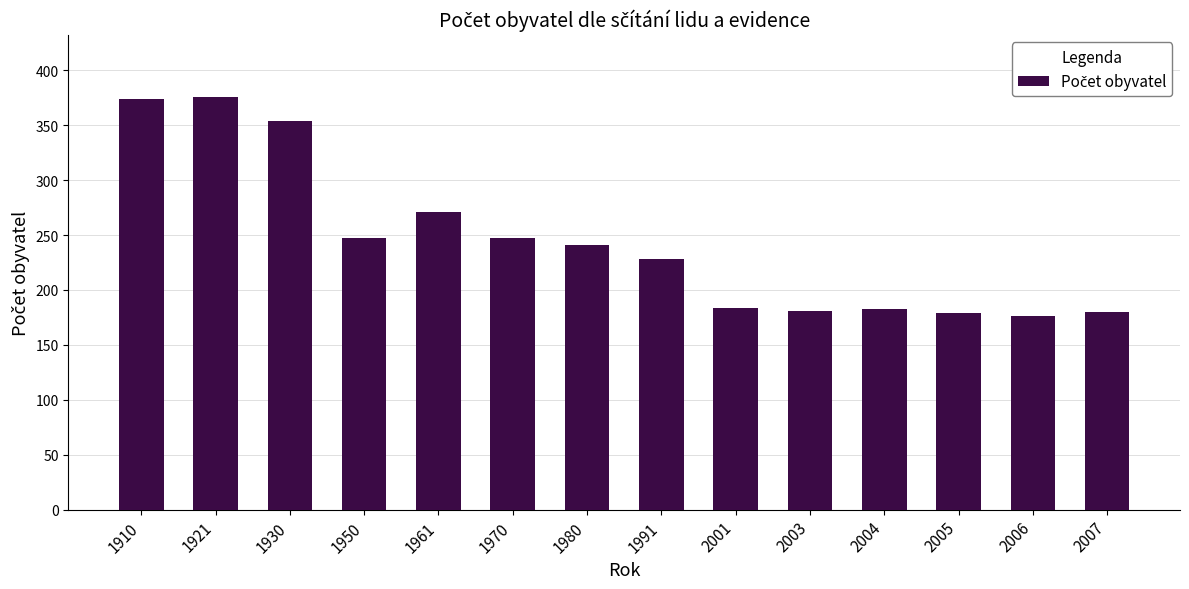

What is the change in value from 2001 to 2005?

-5